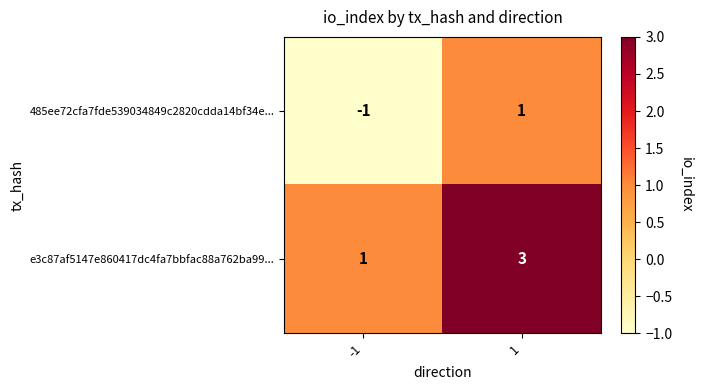

Which category has the lowest value across all series?

-1